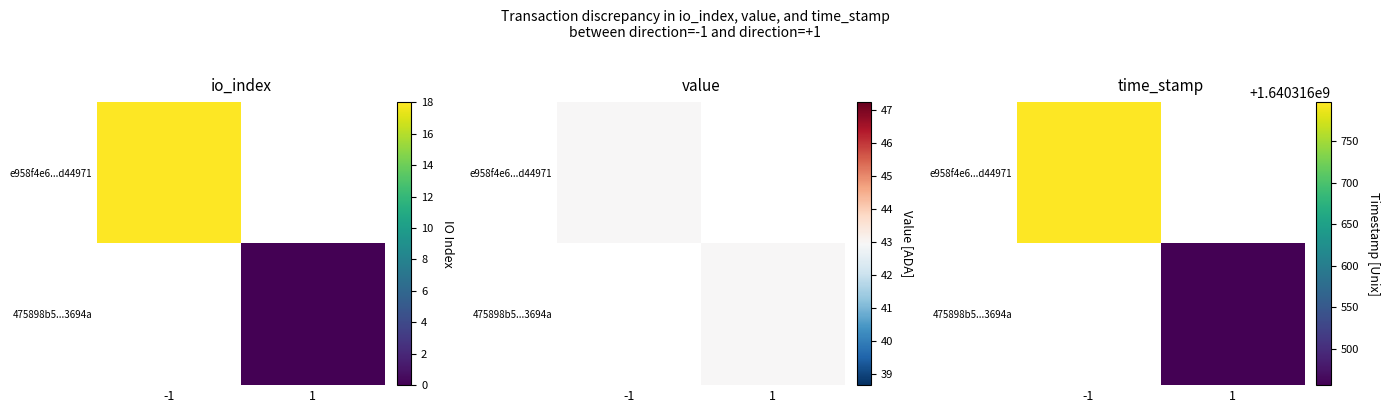

What is the highest value of the 475898b5db43d02129e0ce8d82b163e4153694a series?

1640316456.0